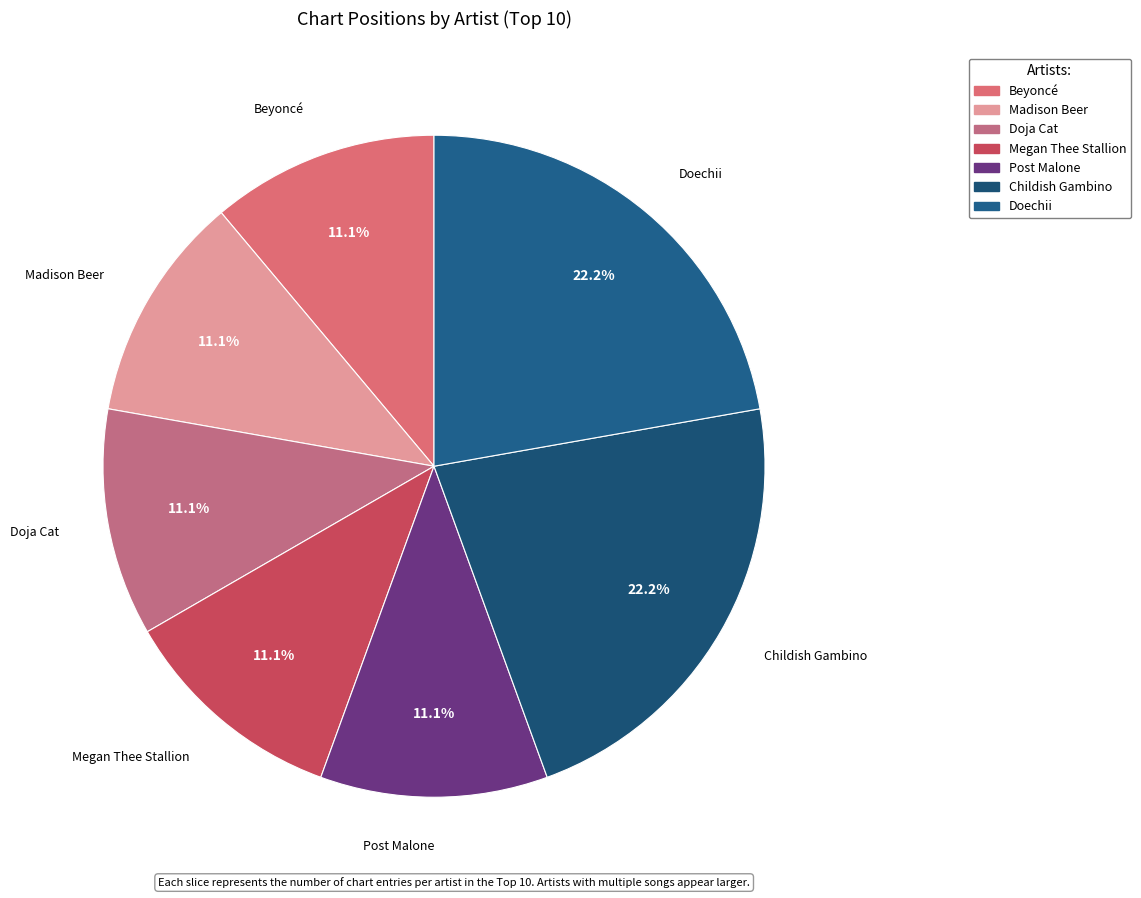

To the nearest percent, what is the difference between the Childish Gambino and Post Malone slice percentages?

11%